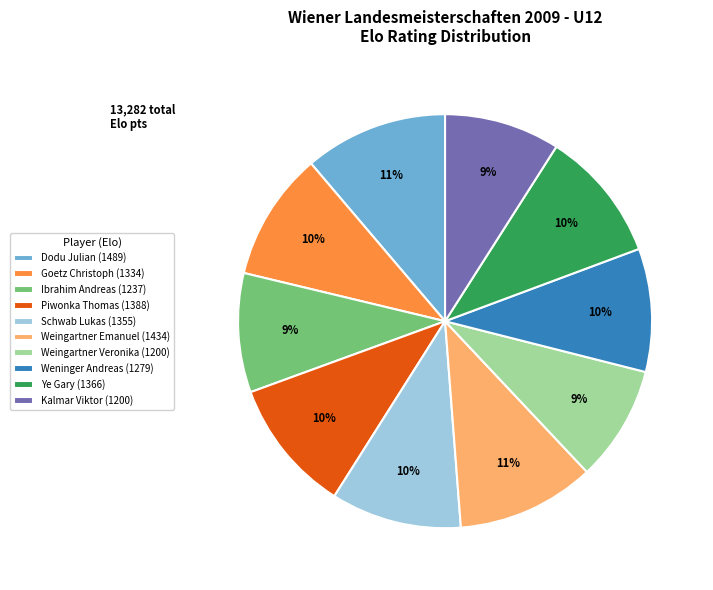

To the nearest percent, what portion does Schwab Lukas represent?

10%